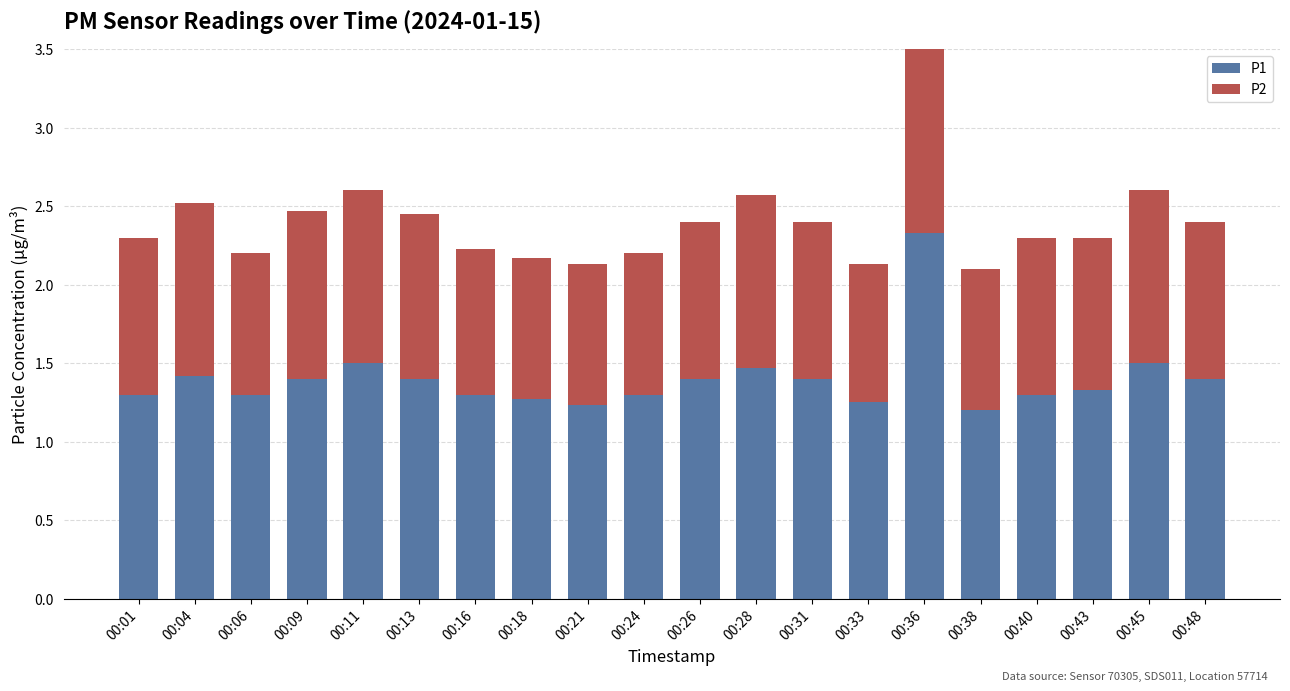

What is the value of the P2 bar at the 14th from the left?

0.9